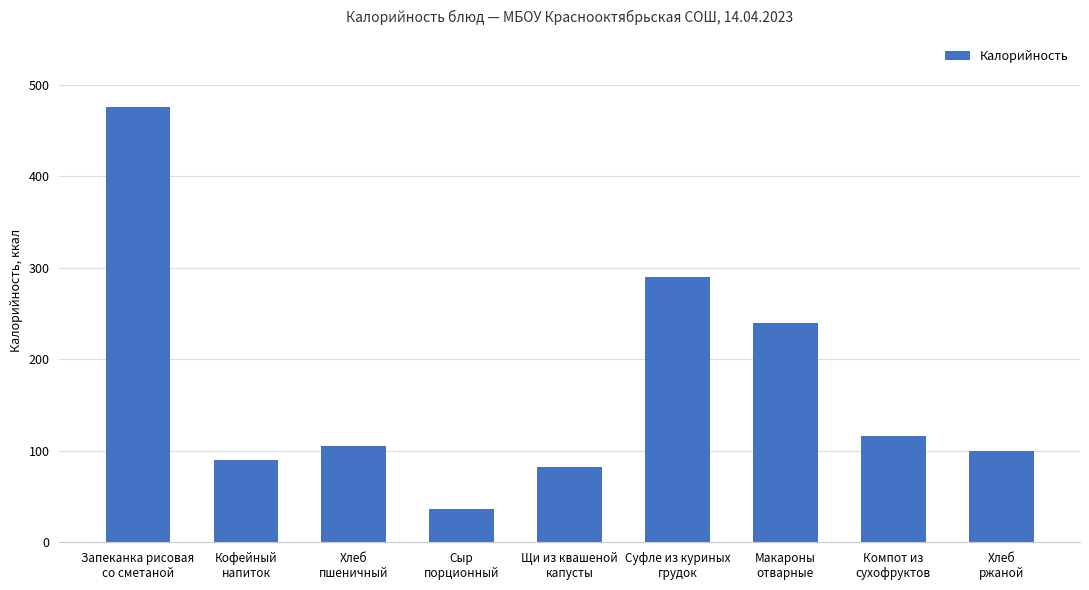

Are the bars grouped side by side (vs. stacked)?

No